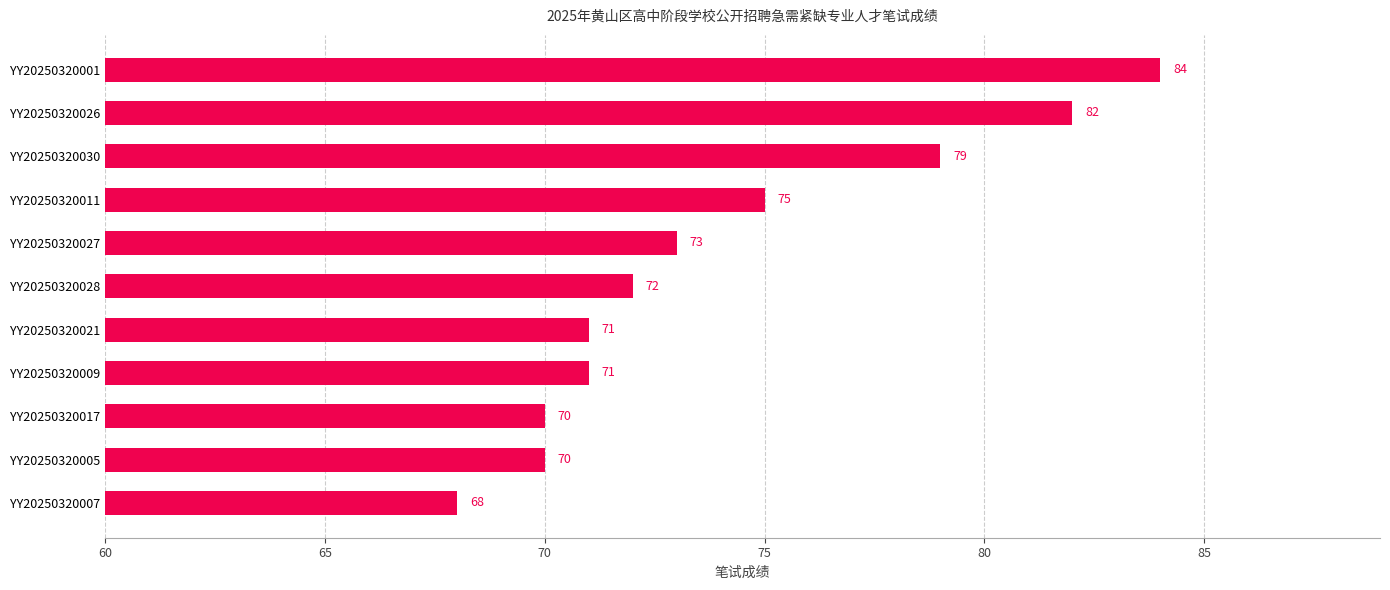

Reading bottom to top, extract all data points from this chart.

YY20250320007=68	YY20250320005=70	YY20250320017=70	YY20250320009=71	YY20250320021=71	YY20250320028=72	YY20250320027=73	YY20250320011=75	YY20250320030=79	YY20250320026=82	YY20250320001=84